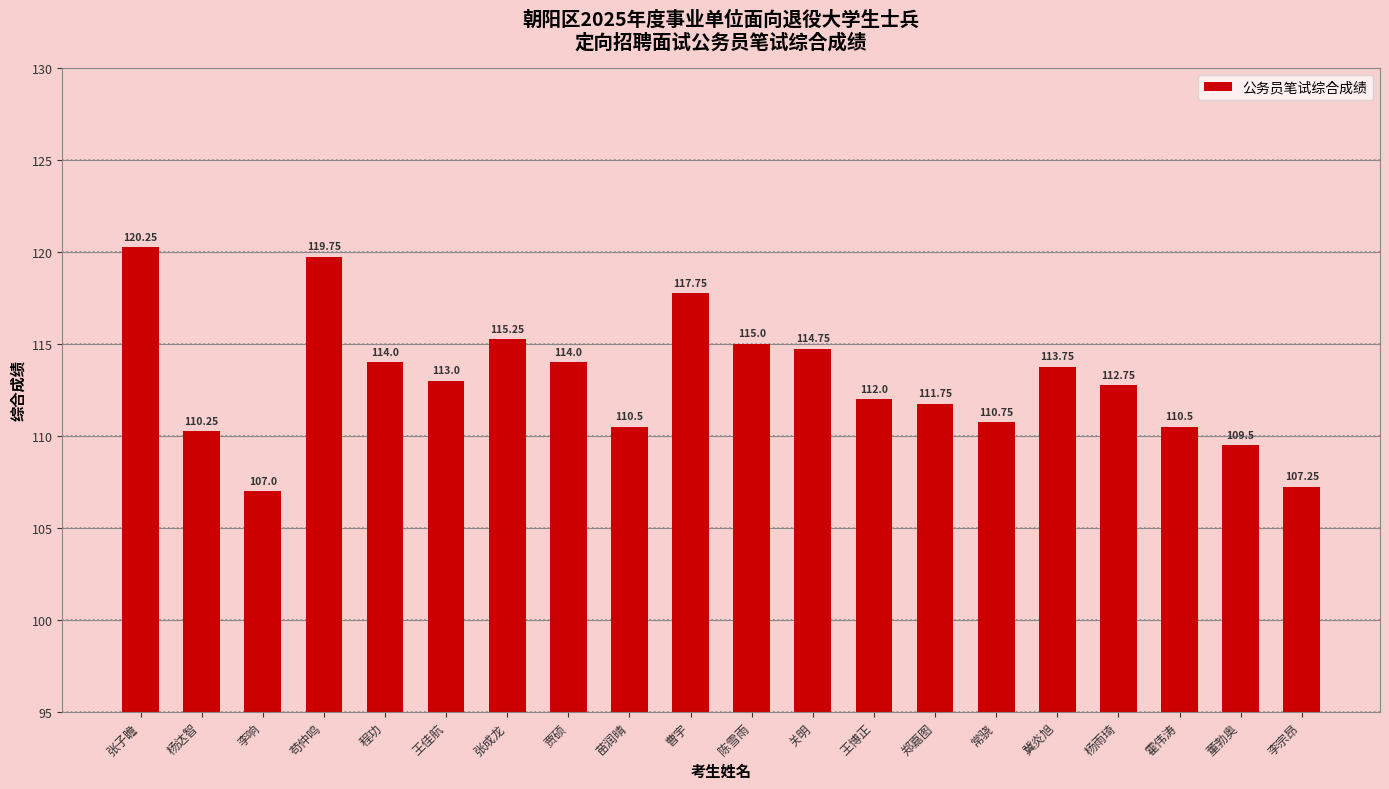

Which category has the highest value across all series?

张子瞻